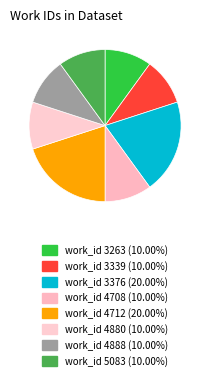

How many segments does this pie chart have?

8